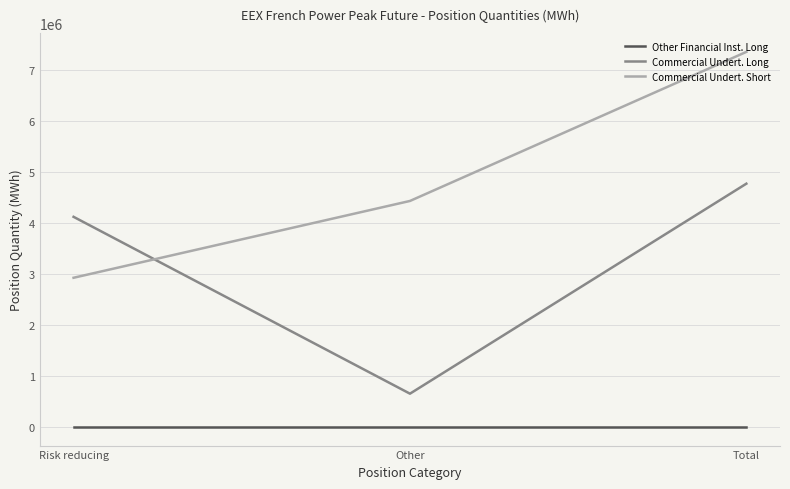

Reading left to right, what are all the values shown in this chart?

Other Financial Inst. Long: Risk reducing=0	Other=0	Total=0
Commercial Undert. Long: Risk reducing=4124052	Other=651216	Total=4775268
Commercial Undert. Short: Risk reducing=2927484	Other=4435764	Total=7363248